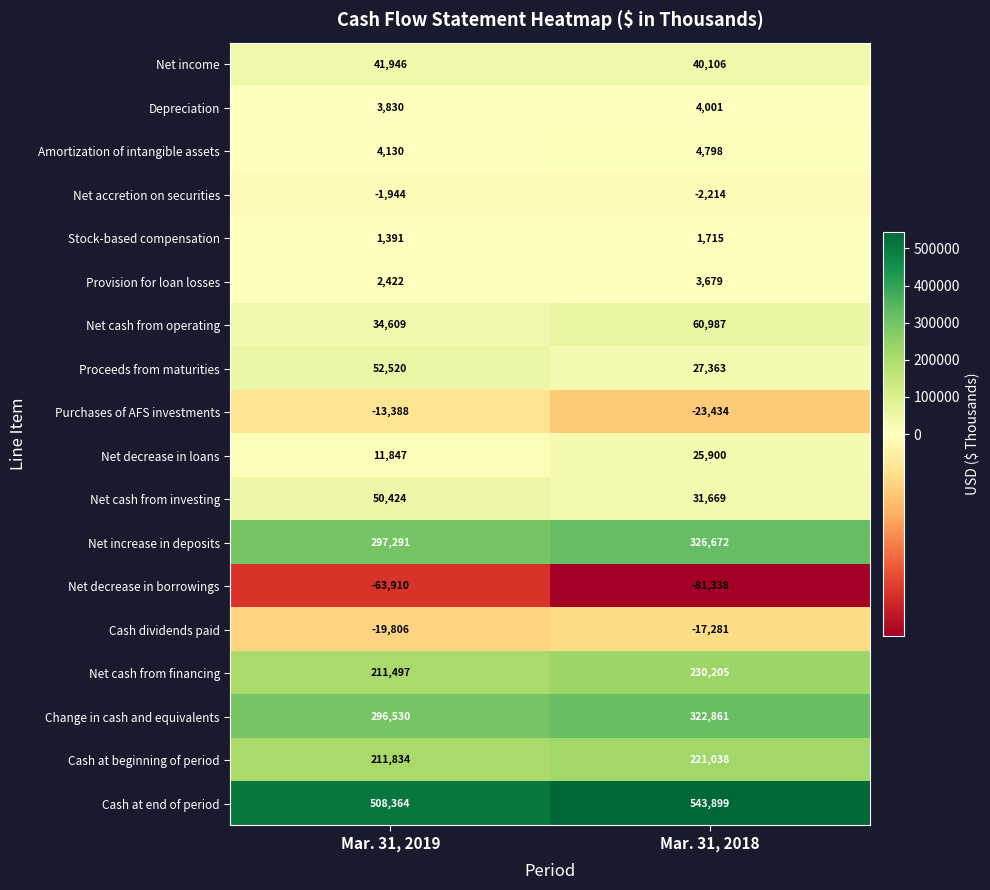

Which category has the lowest value in the Change in cash and equivalents series?

Mar. 31, 2019